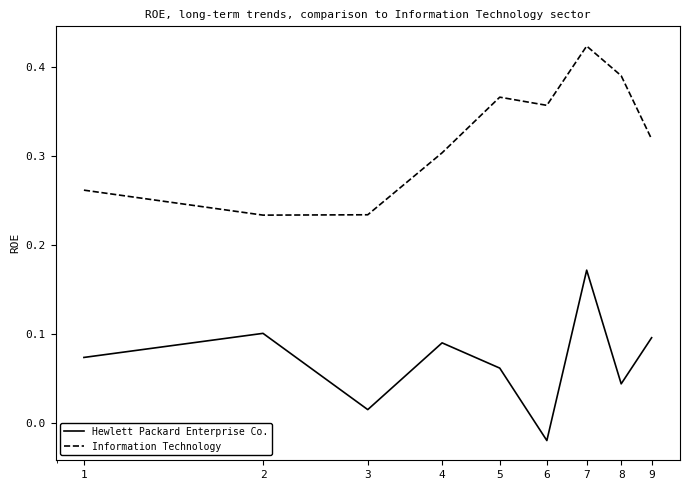

True or false: Hewlett Packard Enterprise Co. and Information Technology cross at least once.

False